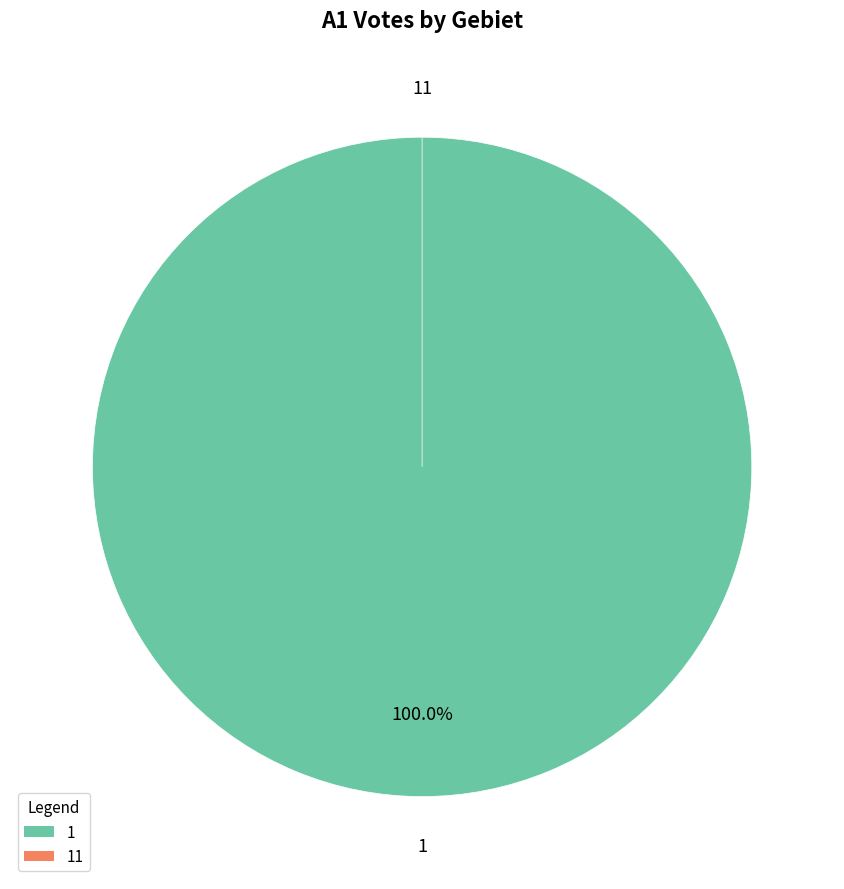

Rank the categories by value from highest to lowest.

1, 11